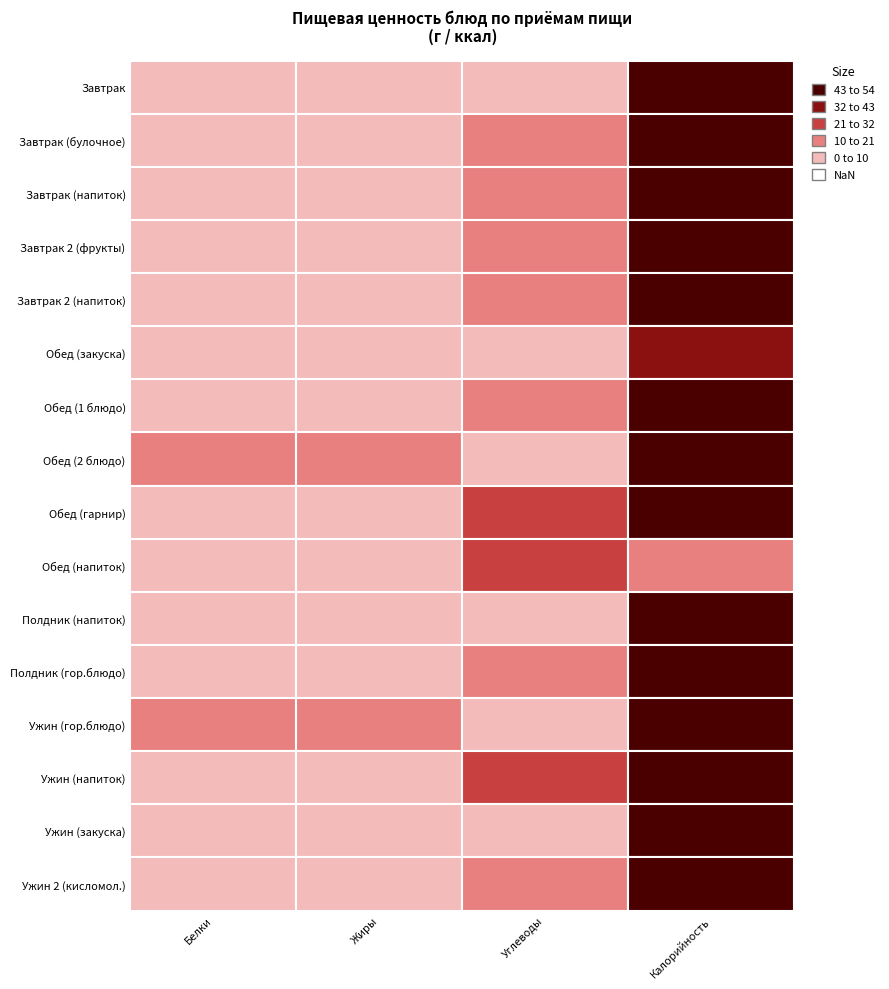

Rank the categories by Полдник (гор.блюдо) value from highest to lowest.

Калорийность, Углеводы, Жиры, Белки